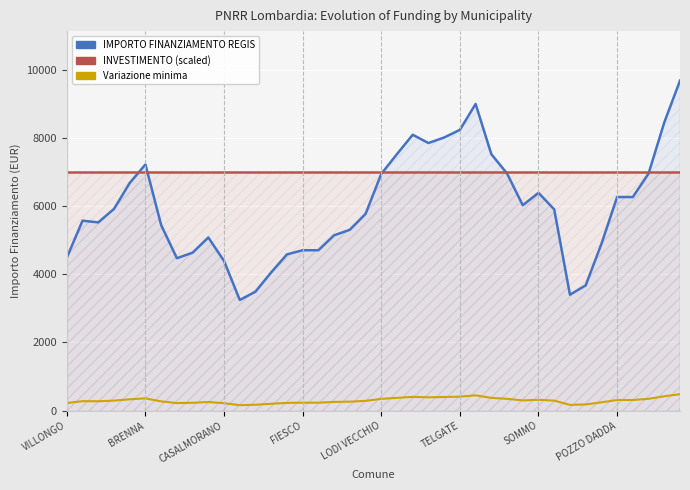

True or false: INVESTIMENTO (scaled) and IMPORTO FINANZIAMENTO REGIS intersect in this chart.

True